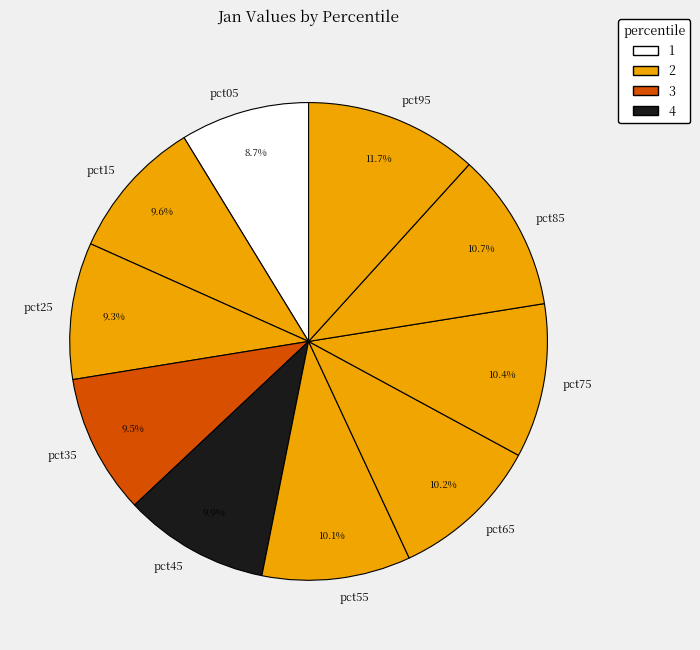

How many slices are in this pie chart?

10